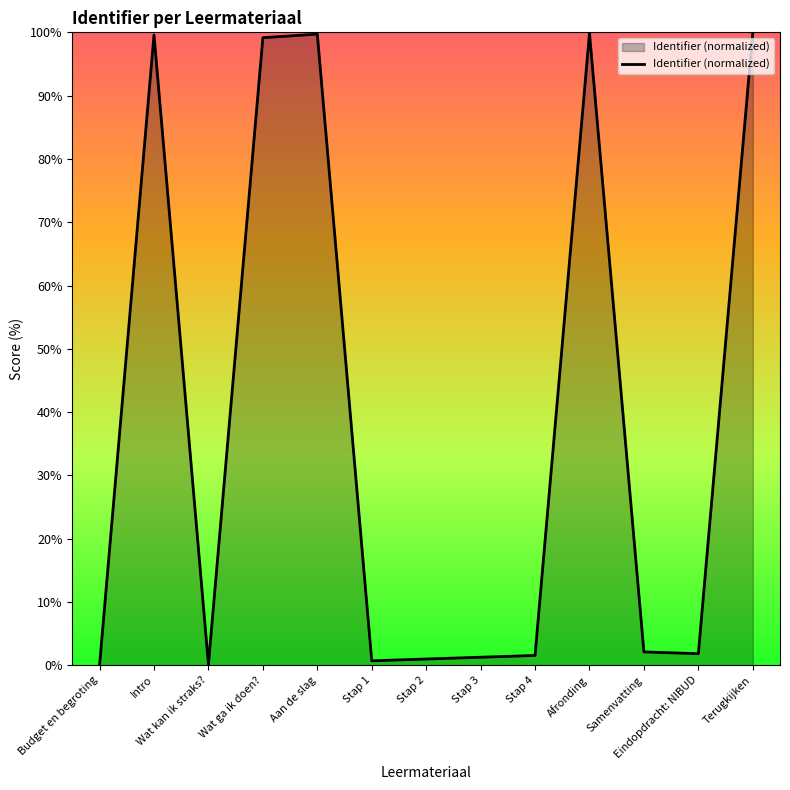

What is the difference between the maximum and minimum values?

100.0